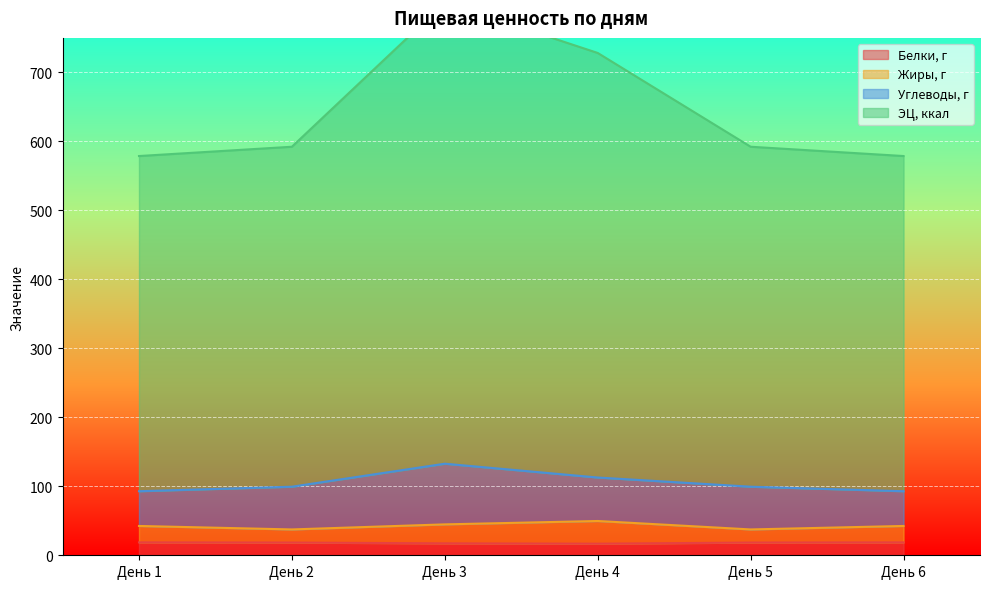

True or false: Белки, г and ЭЦ, ккал cross at least once.

False